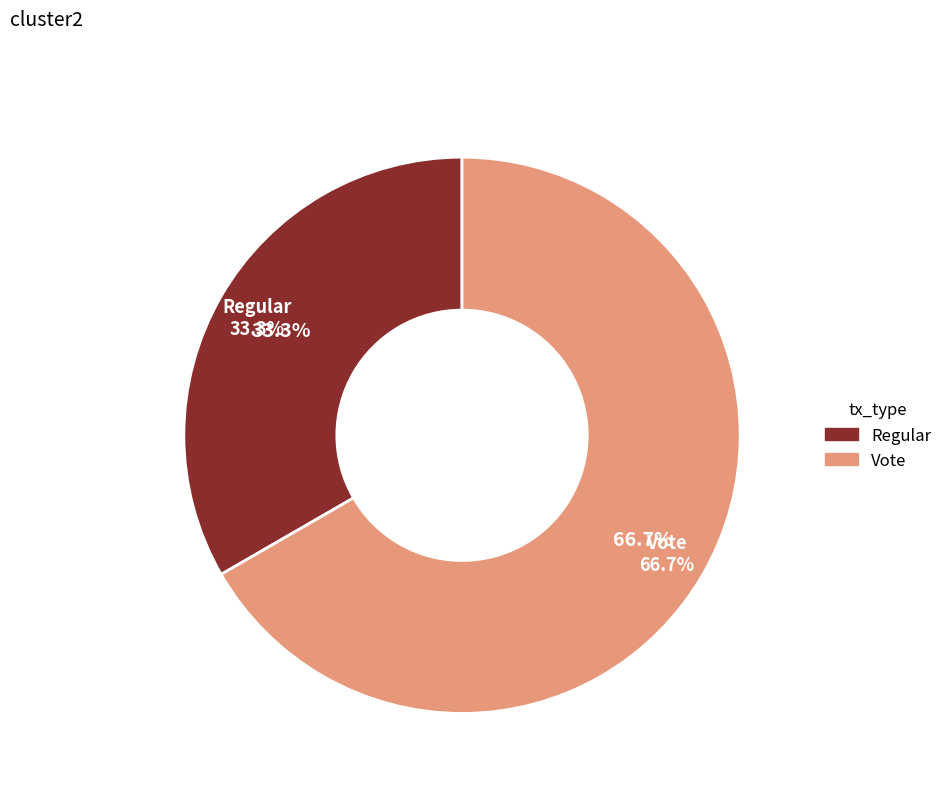

Does any single category account for the majority?

Yes